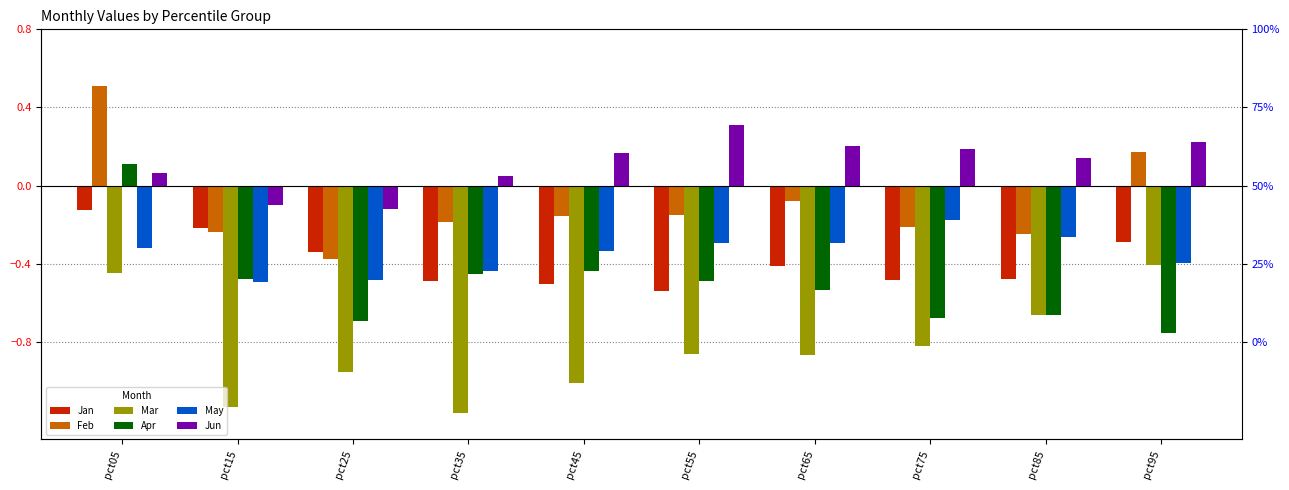

What is the lowest value of the Feb series?

-0.4